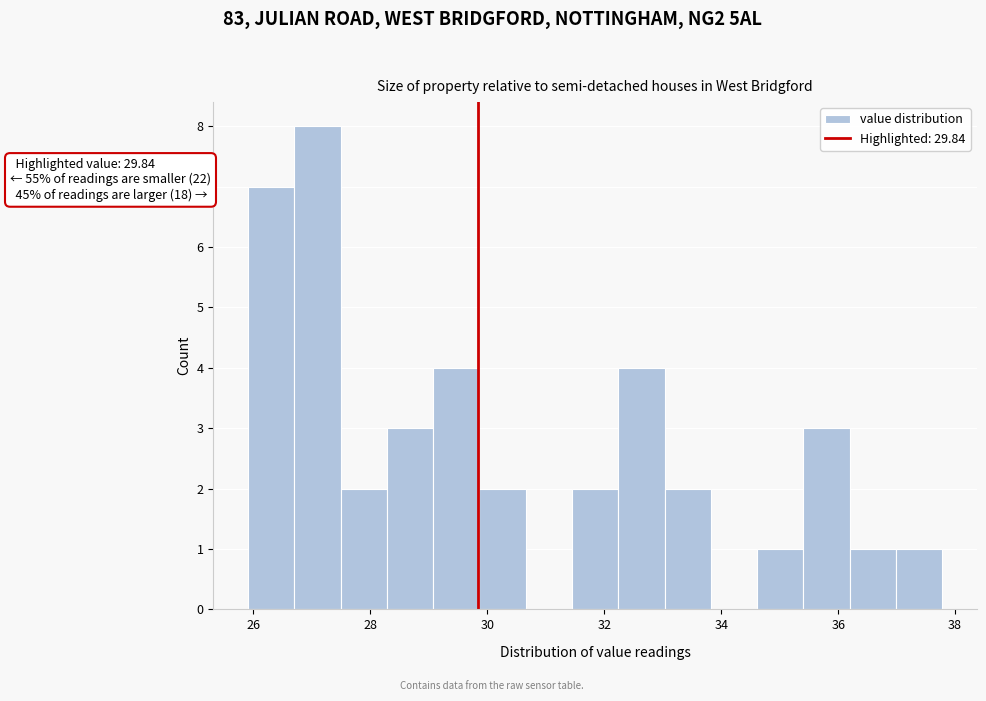

Around what value on the x-axis is the tallest bar? Give the approximate position of its centre, as read against the axis.

27.0